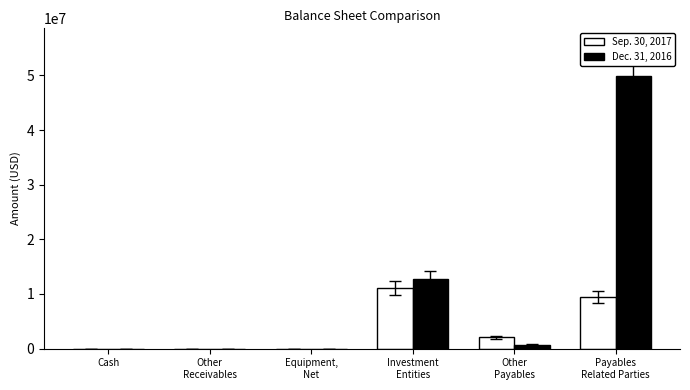

Which series changed the most between Cash and Payables
Related Parties?

Dec. 31, 2016